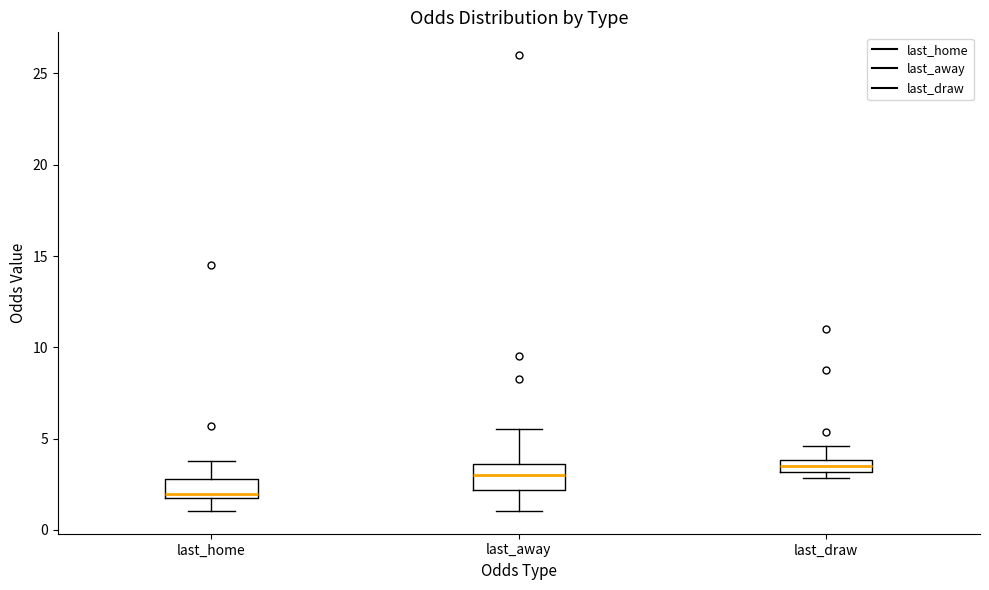

Where is the lower edge of the box for last_draw on the y-axis? The values are not printed on the chart, so give them approximately, as read against the axis.

3.0